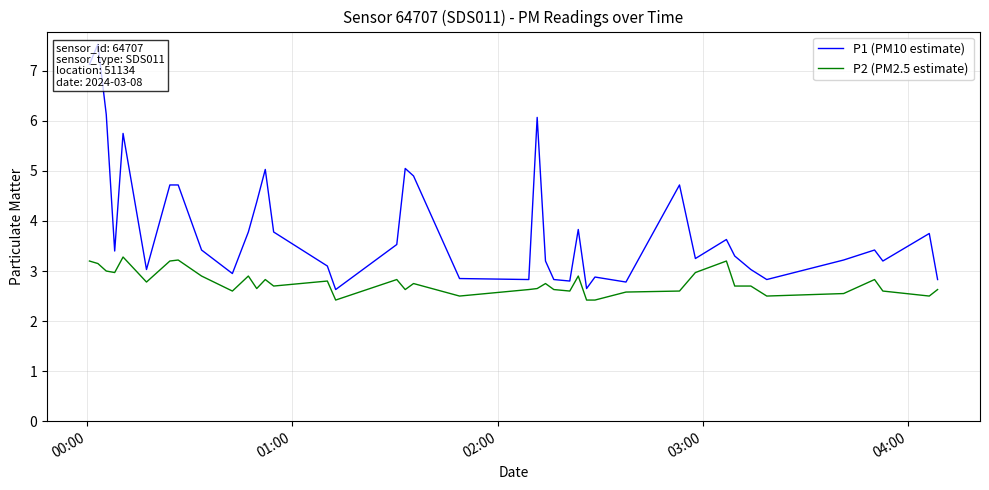

What is the lowest value of the P2 (PM2.5 estimate) series?

2.4